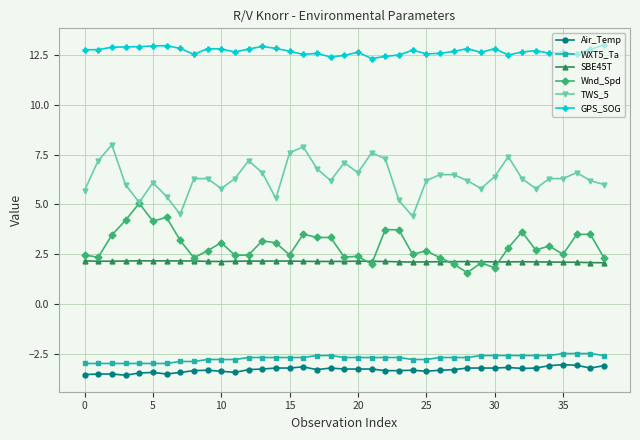

Which series has the largest total across all categories?

GPS_SOG